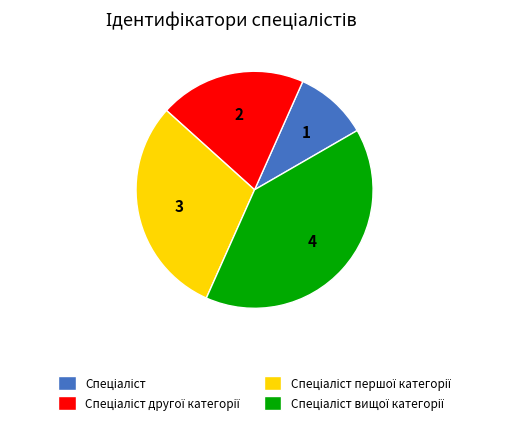

Does any single category account for the majority?

No